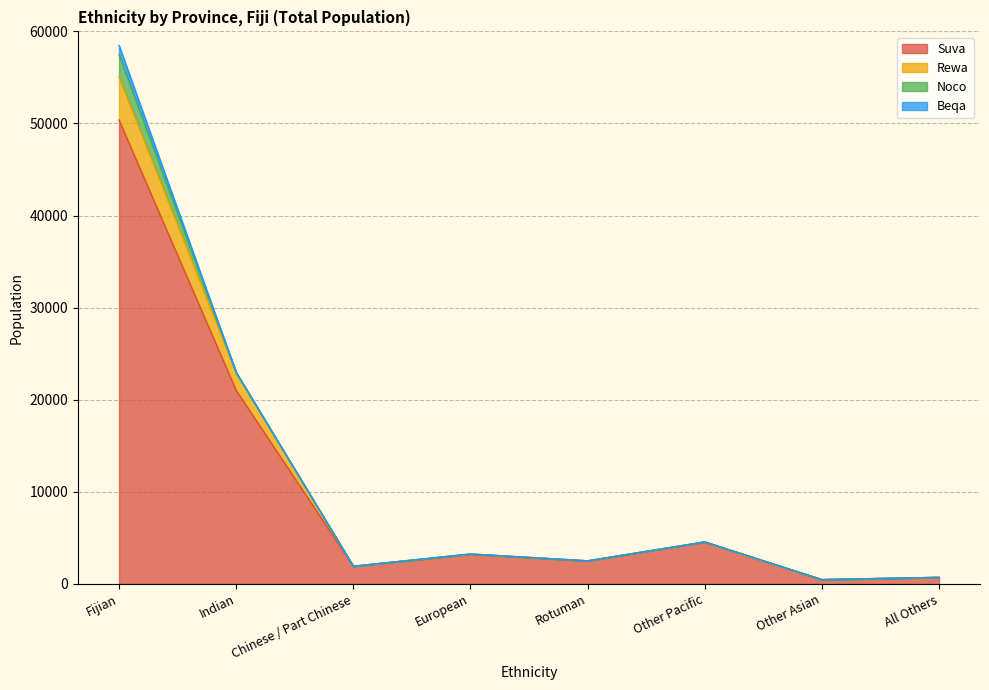

What is the label of the 2nd point from the right?

Other Asian